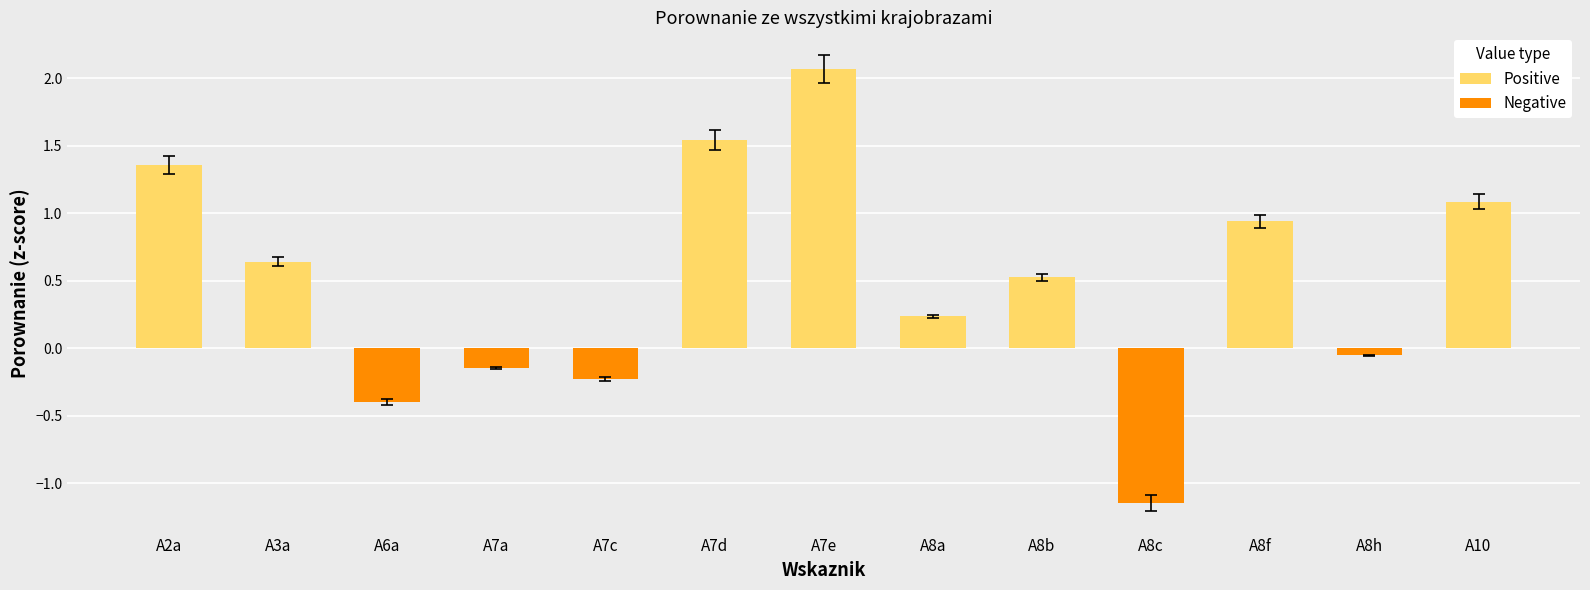

What is the total value across all series at A8a?

0.2